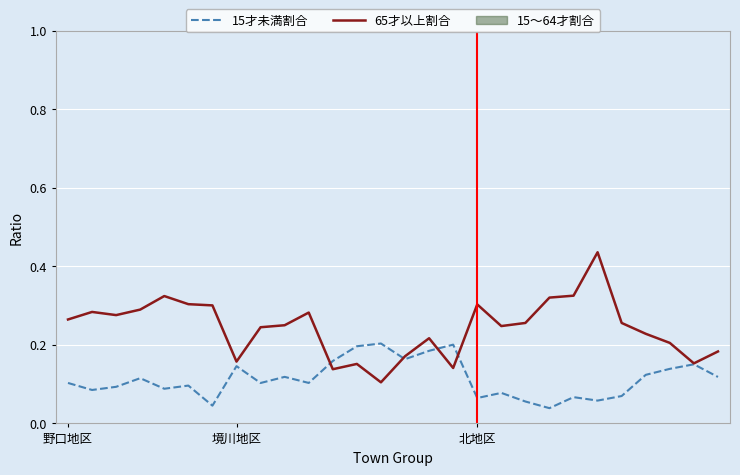

How many interior local valleys does the 15才未満割合 series have?

9